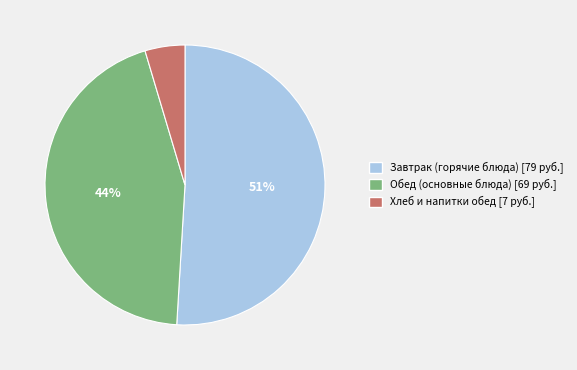

Which category accounts for the majority?

Завтрак (горячие блюда) [79 руб.]